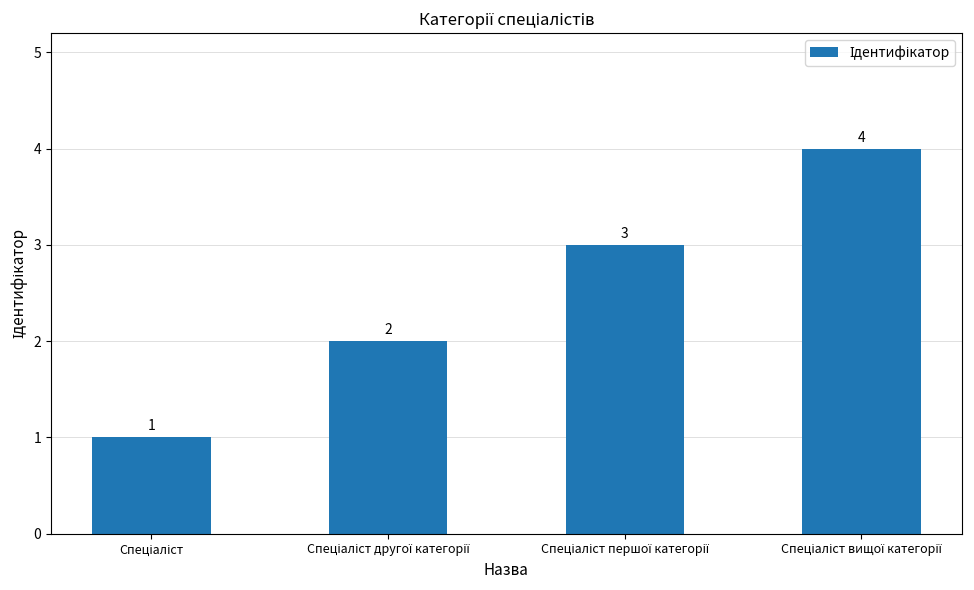

What is the difference between the maximum and minimum values?

3